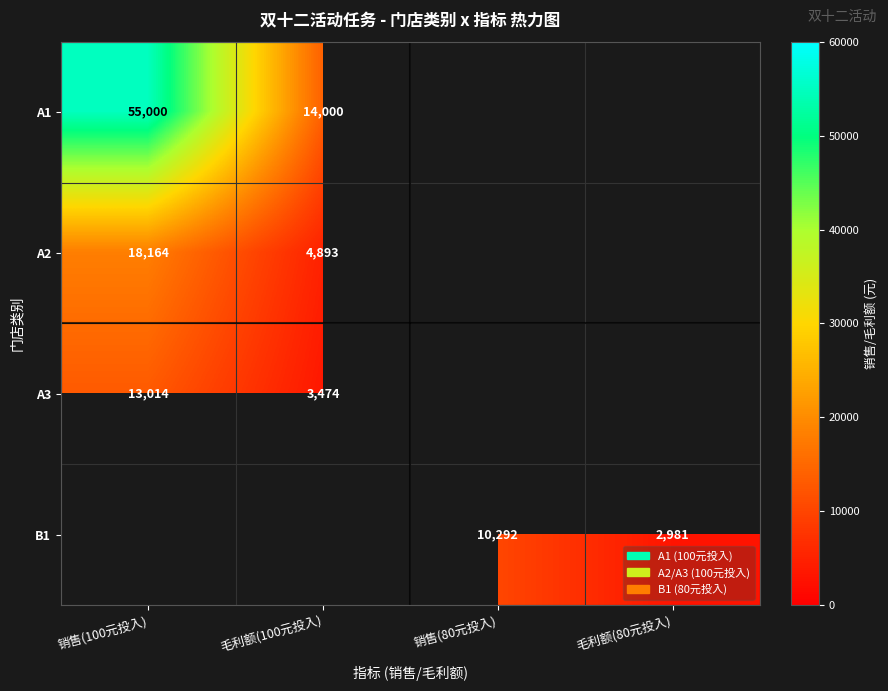

The B1 series shows 10292 at 销售(80元投入). True or false?

True